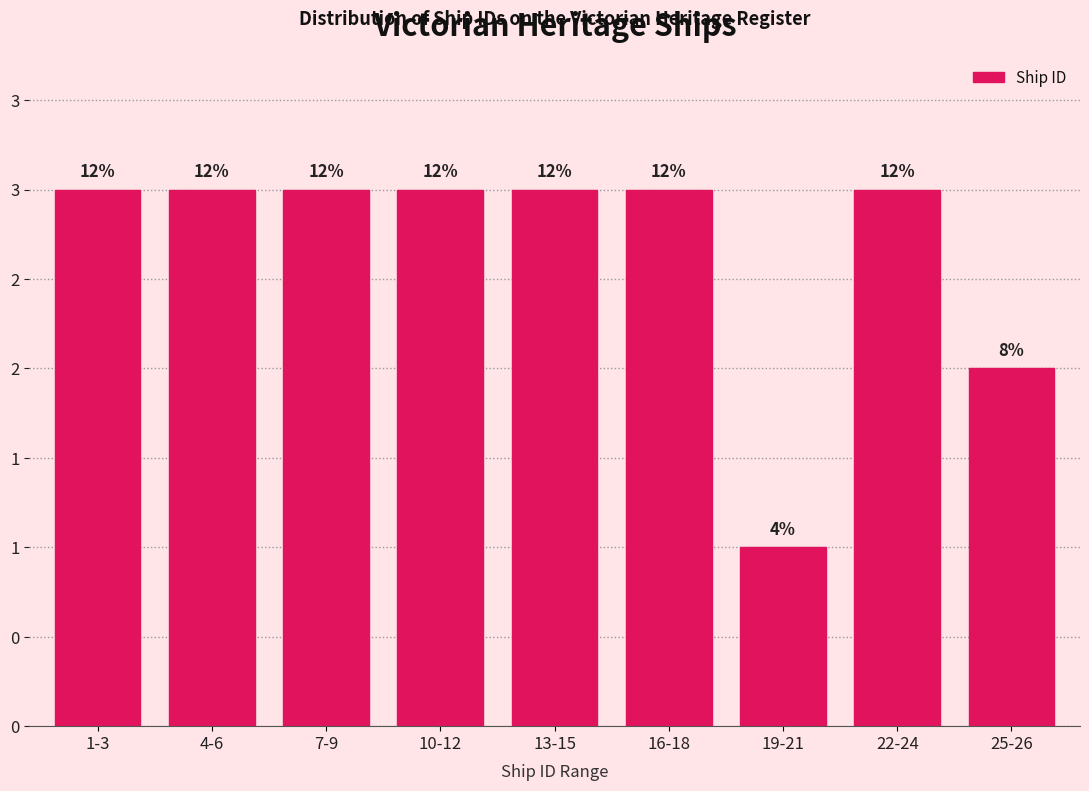

Does the chart contain any negative values?

No